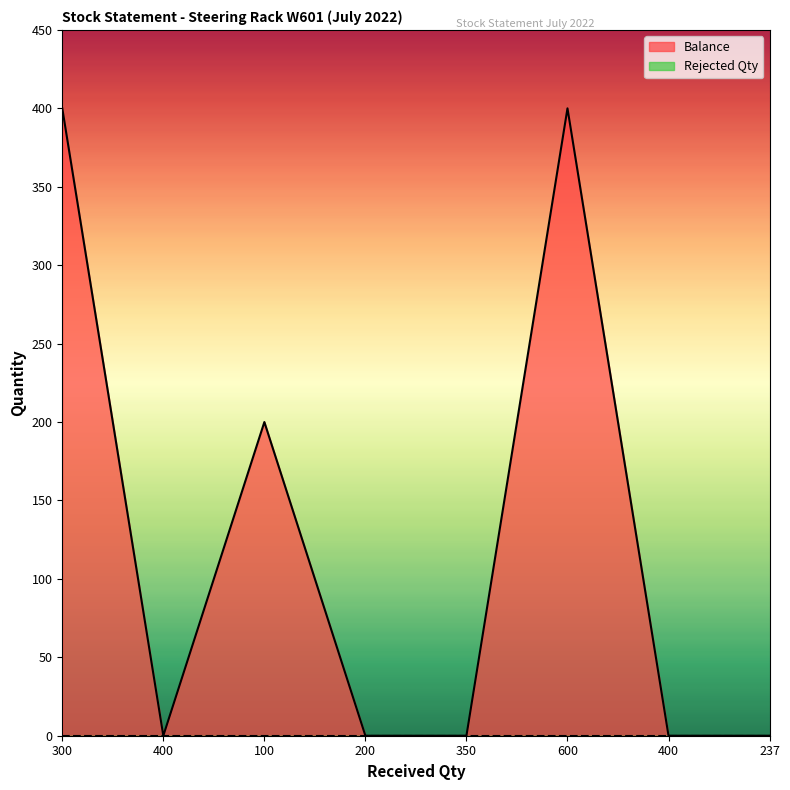

Rank the categories by value from highest to lowest.

300, 600, 100, 400, 200, 350, 400, 237